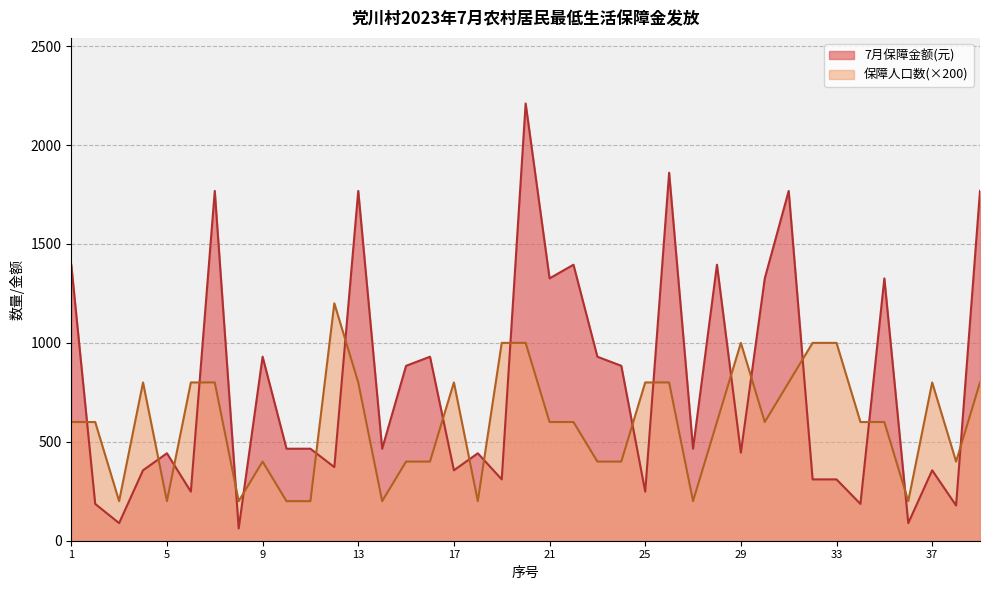

What is the difference between the 7月保障金额(元) values at 5 and 25?

194